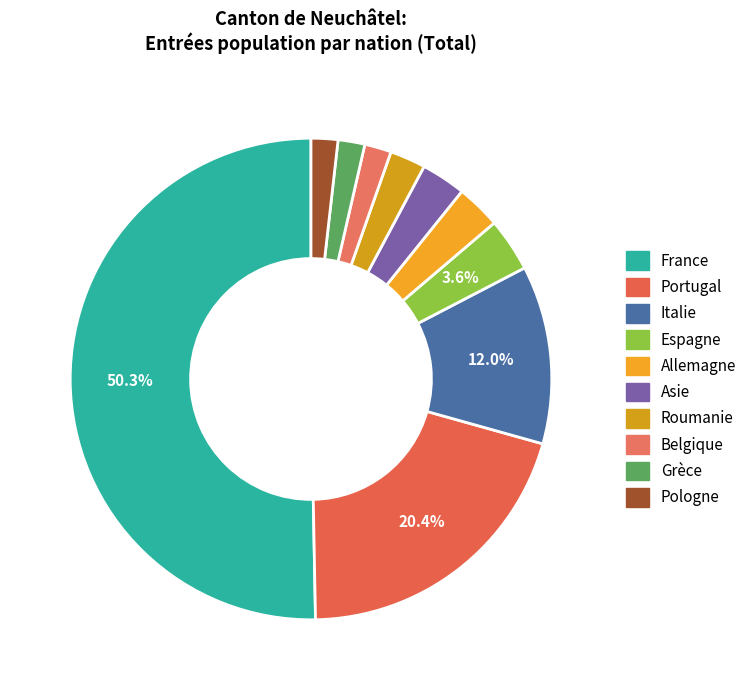

To the nearest percent, what is the average slice percentage?

10%